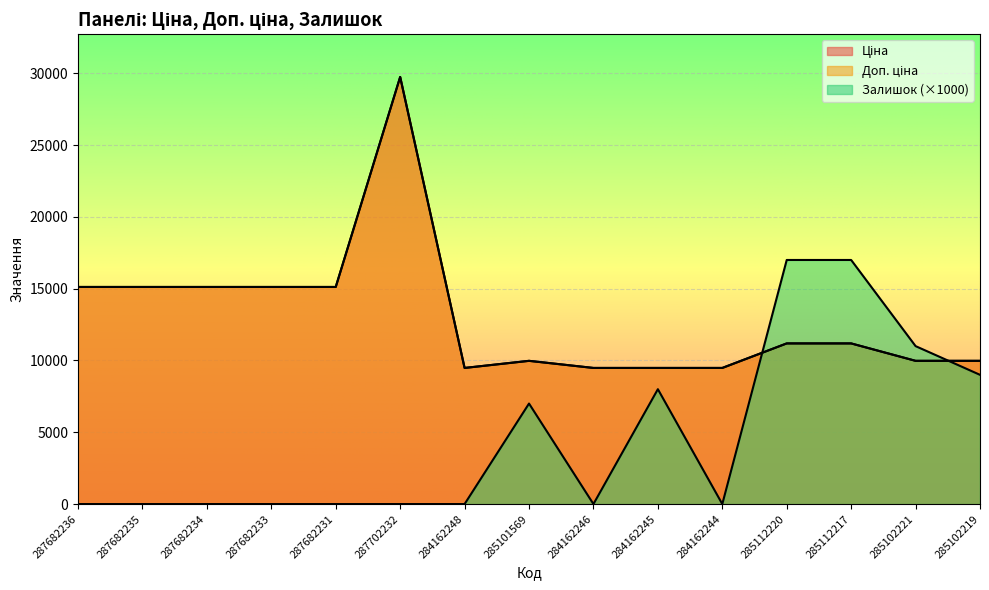

How many lines are shown in the chart?

3